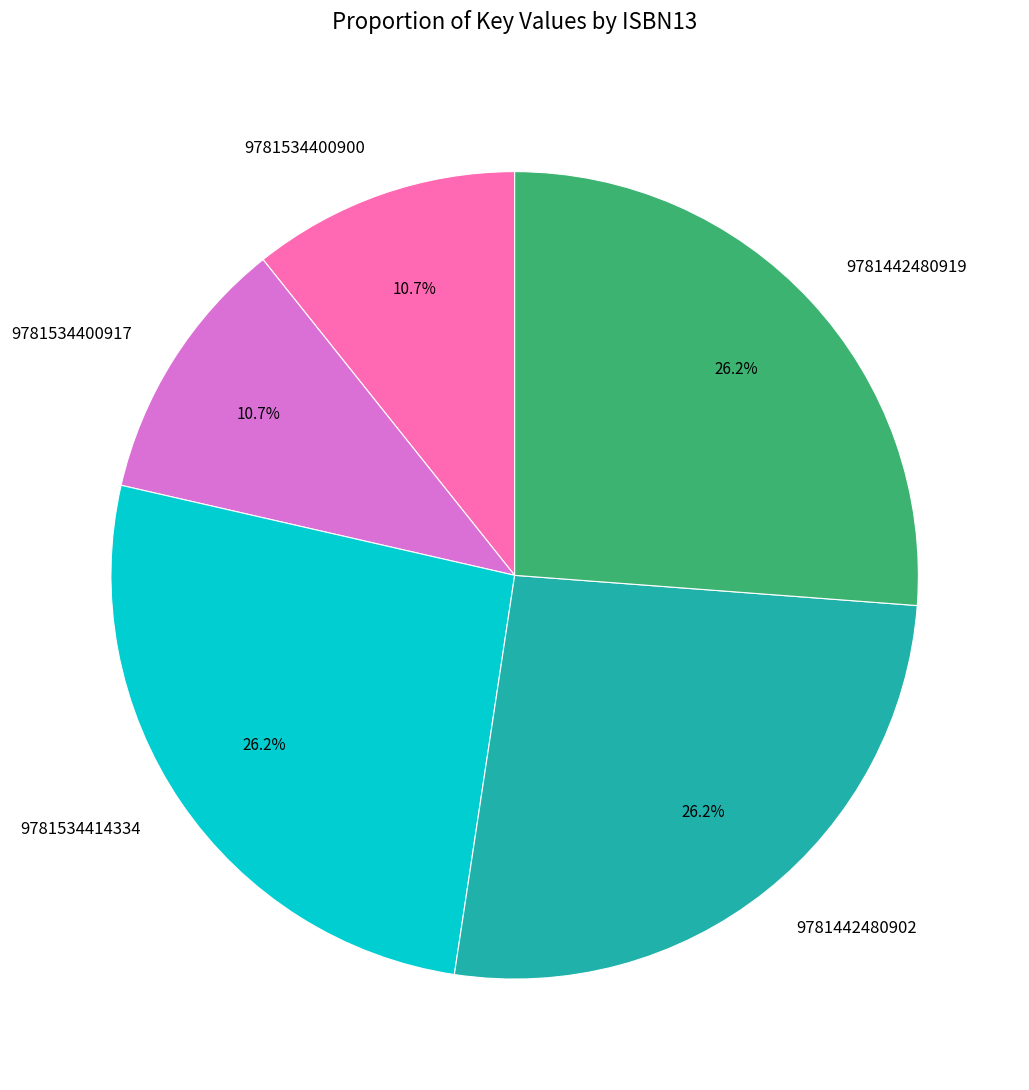

Does 9781534414334 account for over 50% of the chart?

No